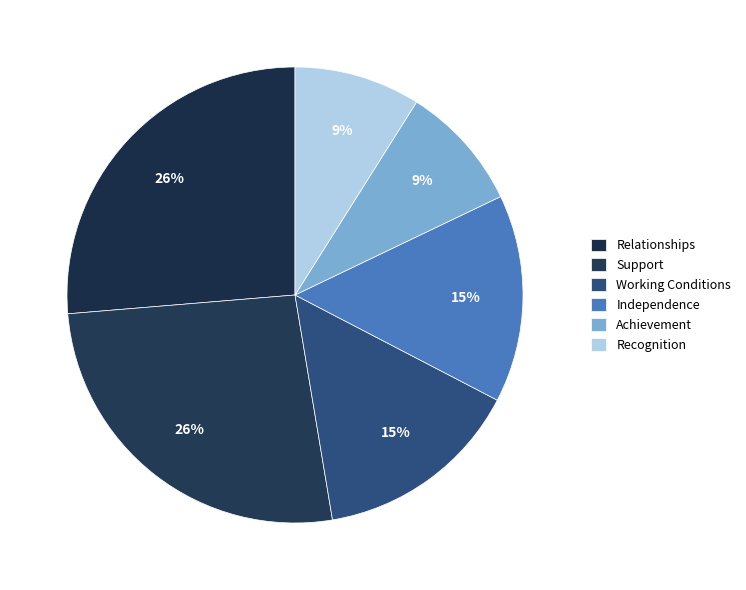

What percentage is NOT represented by Independence?

85.3%